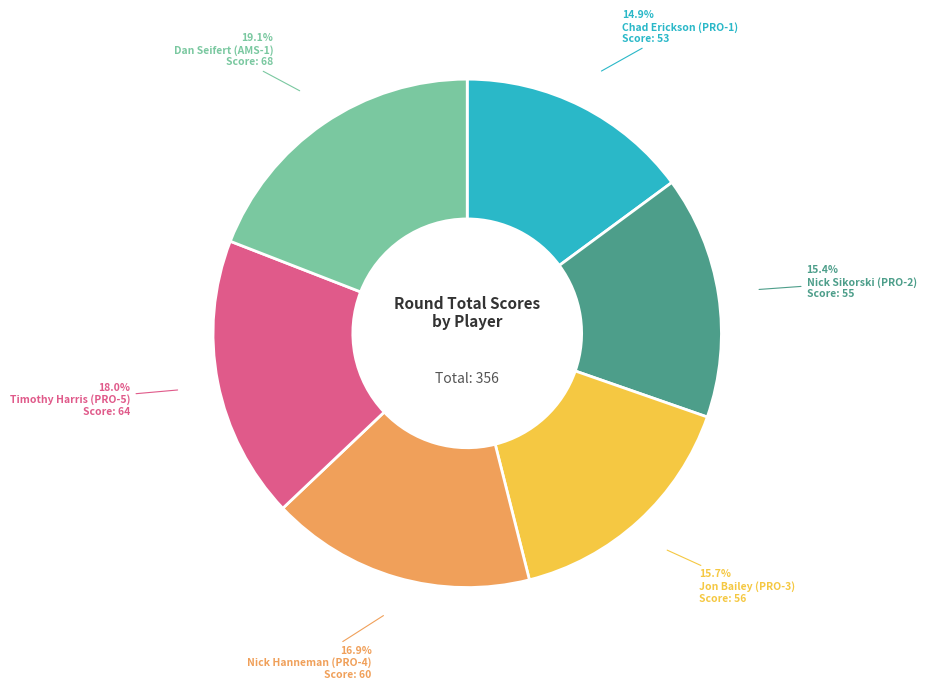

Count the number of slices in the pie.

6